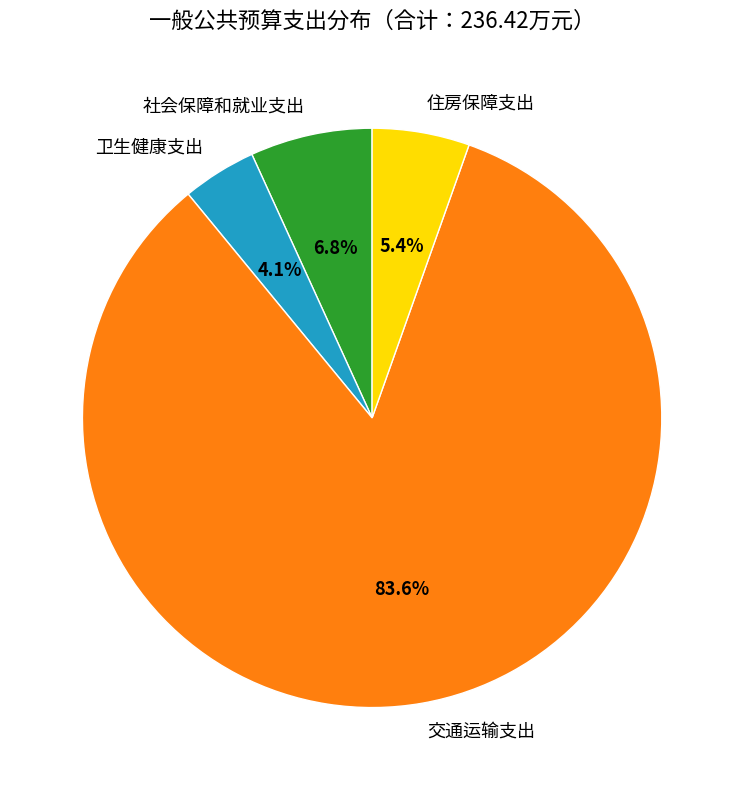

Count the number of slices in the pie.

4